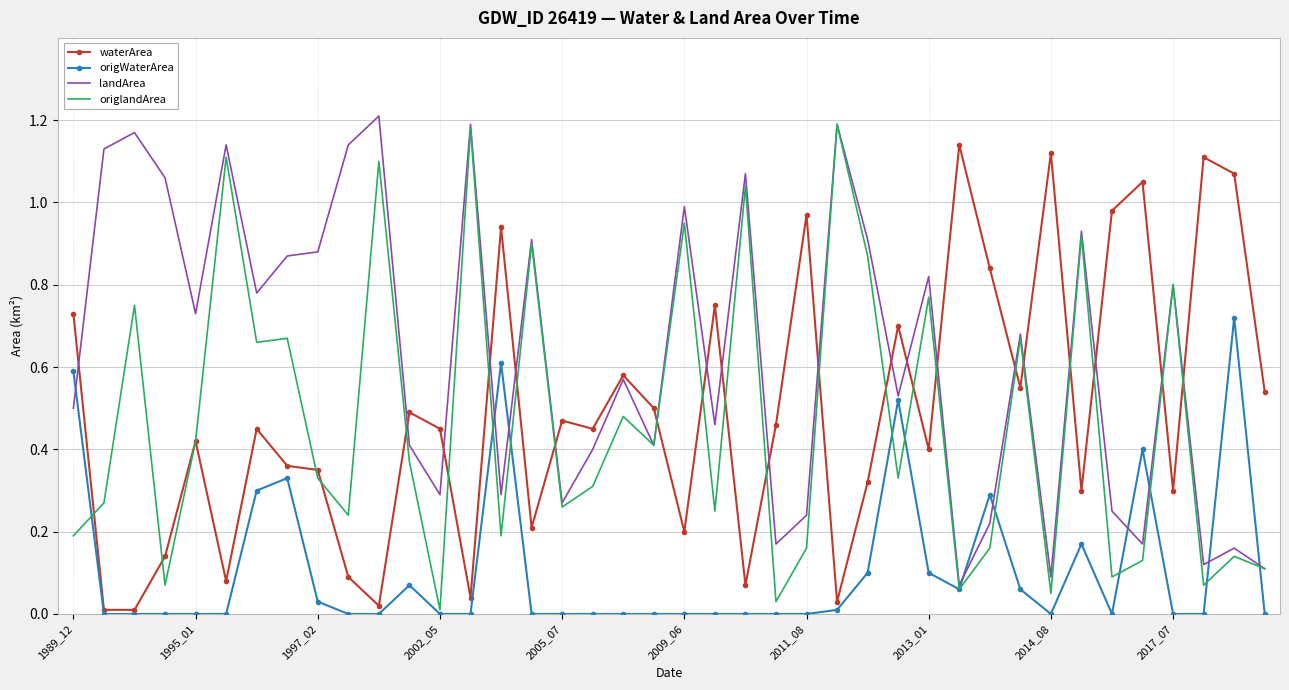

Which series has the largest total across all categories?

landArea